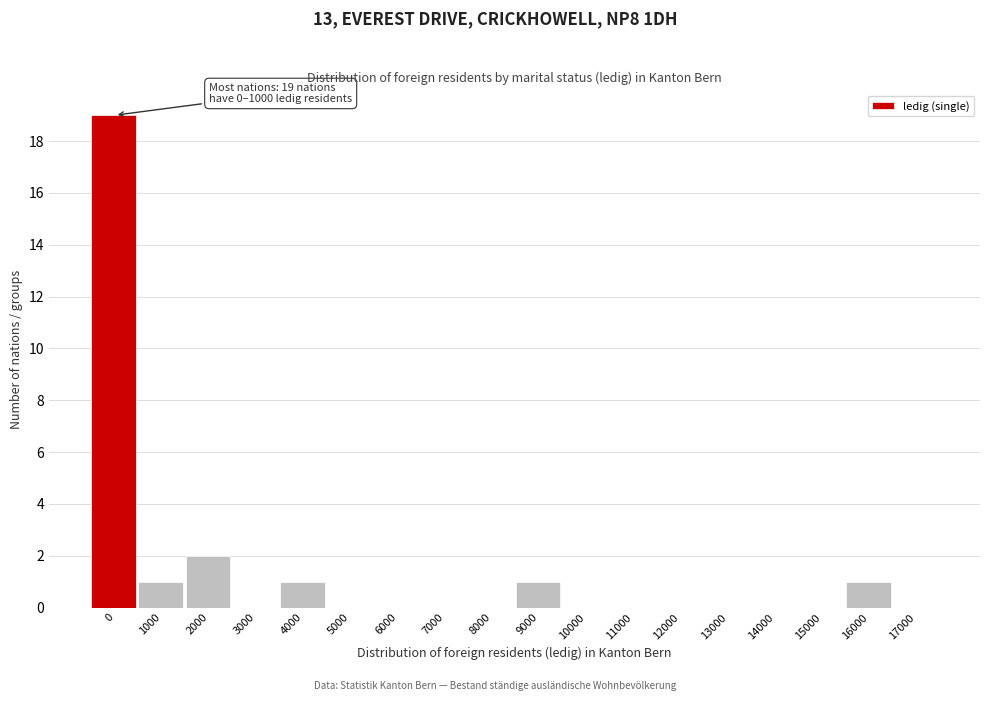

Reading left to right, extract all data points from this chart.

0=19	1000=1	2000=2	3000=0	4000=1	5000=0	6000=0	7000=0	8000=0	9000=1	10000=0	11000=0	12000=0	13000=0	14000=0	15000=0	16000=1	17000=0